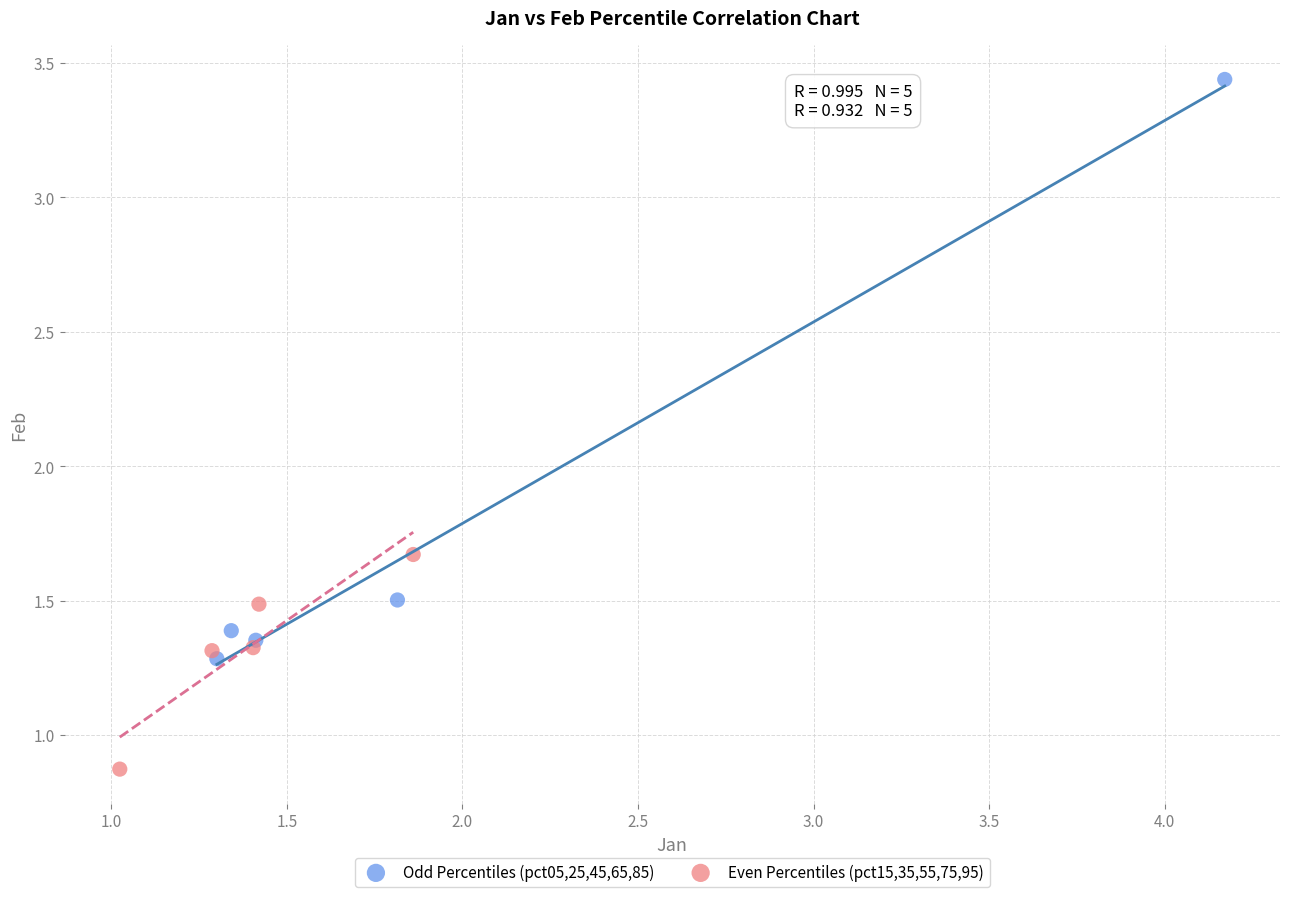

Which series contains the lowest Y value?

Even Percentiles (pct15,35,55,75,95)